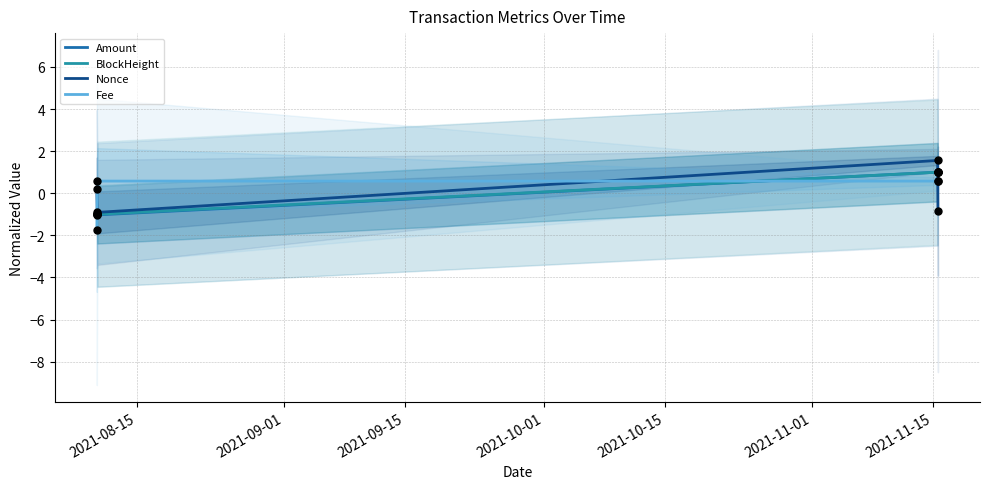

Which series reaches the maximum Y coordinate?

Nonce